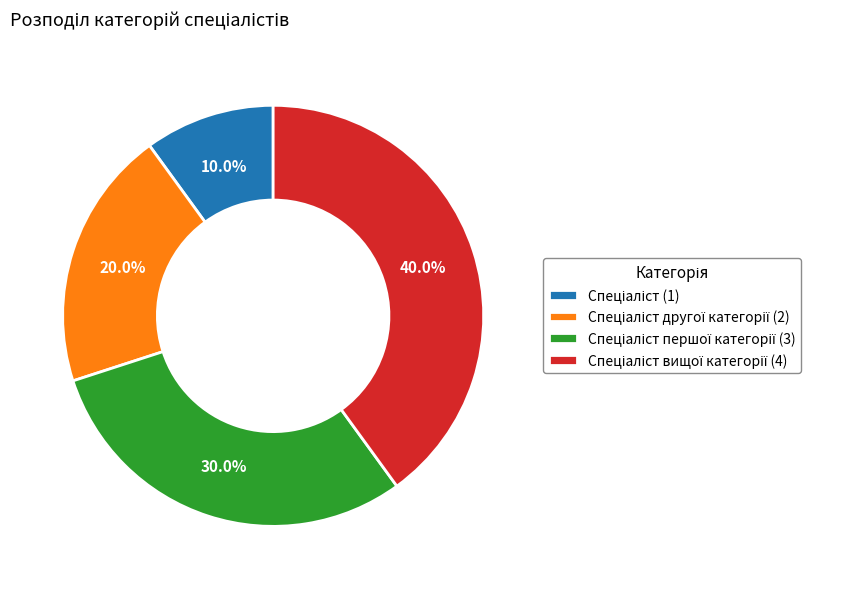

How many slices are in this pie chart?

4